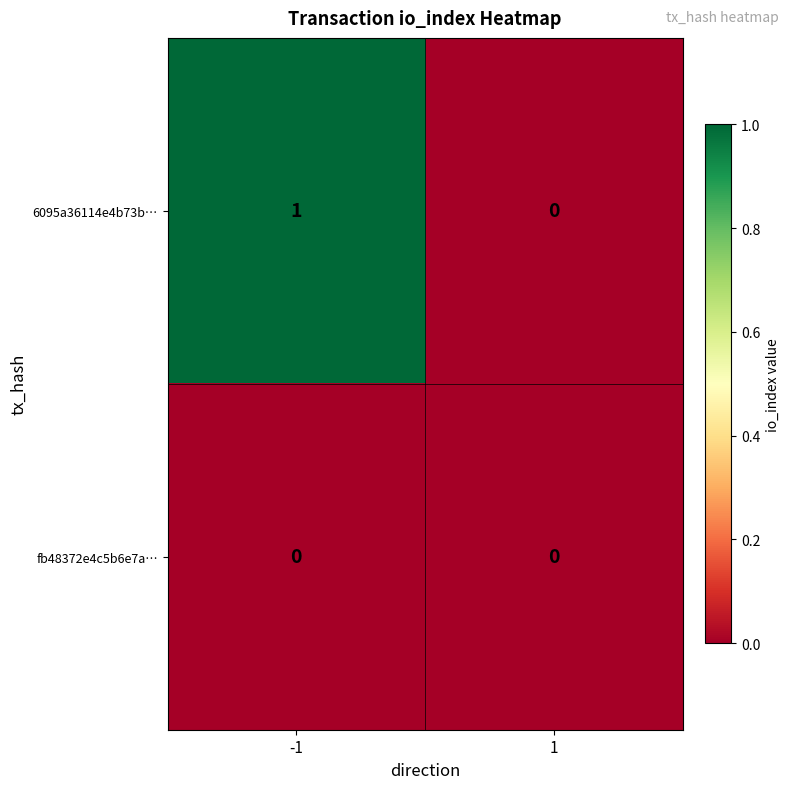

Which series has the widest spread of values?

6095a36114e4b73b…